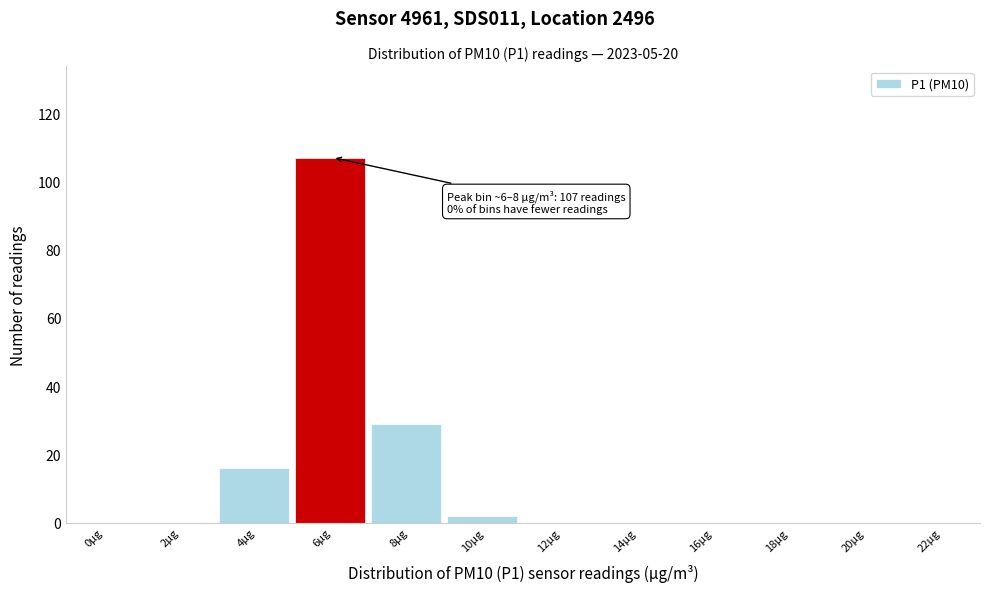

Reading left to right, extract all data points from this chart.

0µg=0	2µg=0	4µg=16	6µg=107	8µg=29	10µg=2	12µg=0	14µg=0	16µg=0	18µg=0	20µg=0	22µg=0